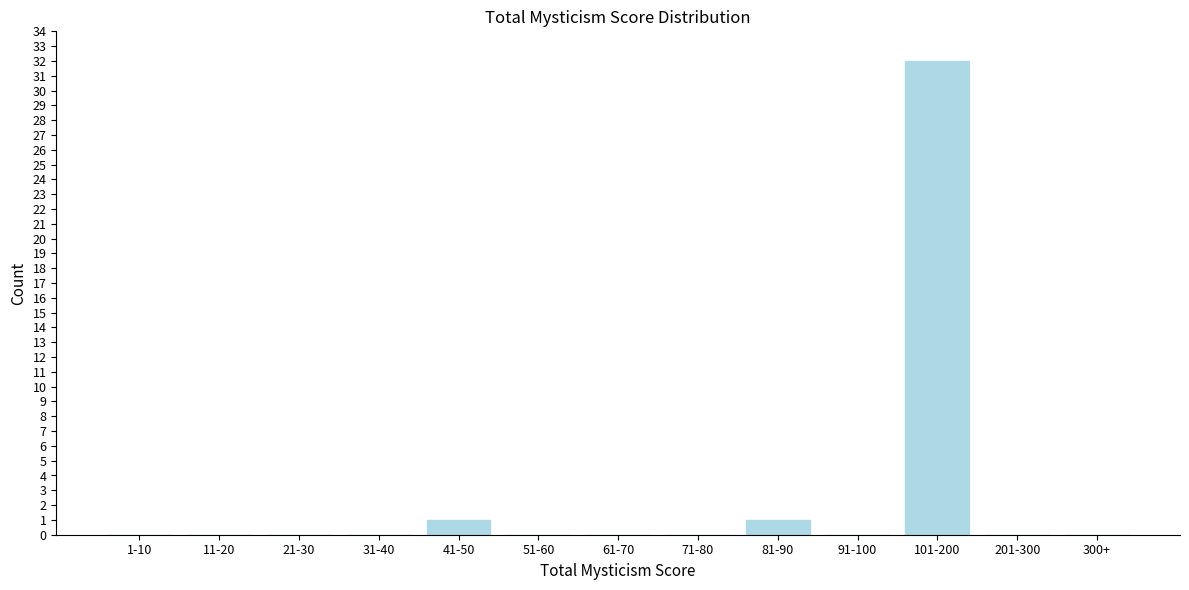

Reading right to left, transcribe all the data shown in this chart.

300+=0	201-300=0	101-200=32	91-100=0	81-90=1	71-80=0	61-70=0	51-60=0	41-50=1	31-40=0	21-30=0	11-20=0	1-10=0